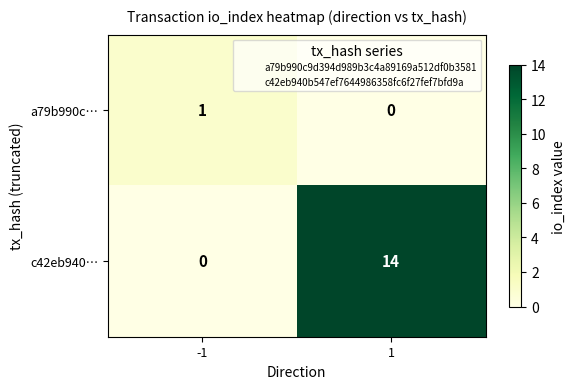

What is the difference between the maximum and minimum values in the c42eb940… series?

14